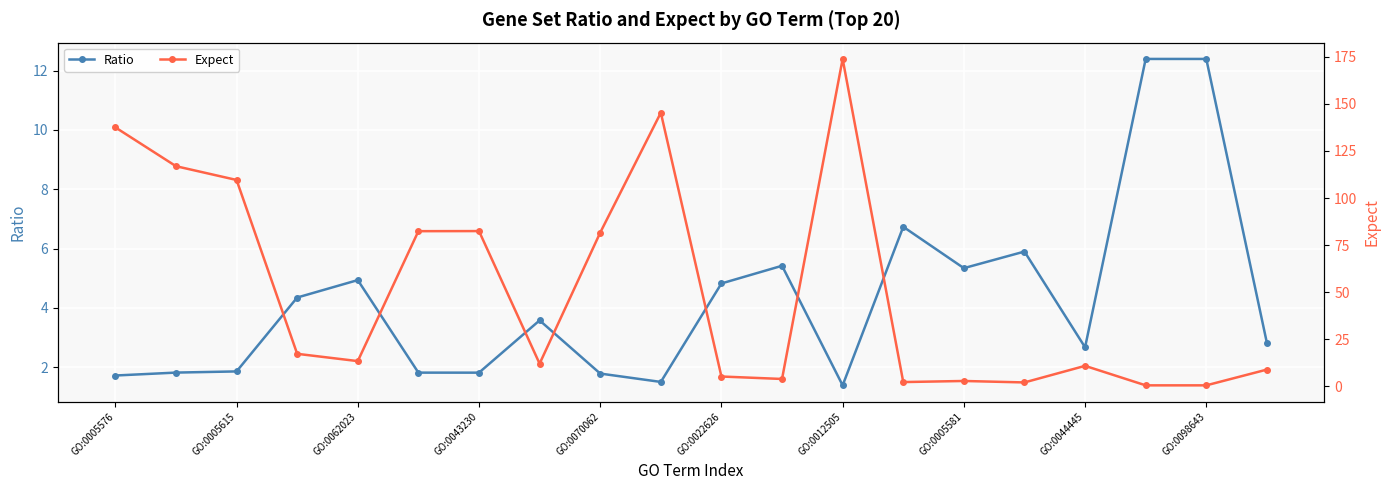

At how many categories does at least one series exceed 55?

8